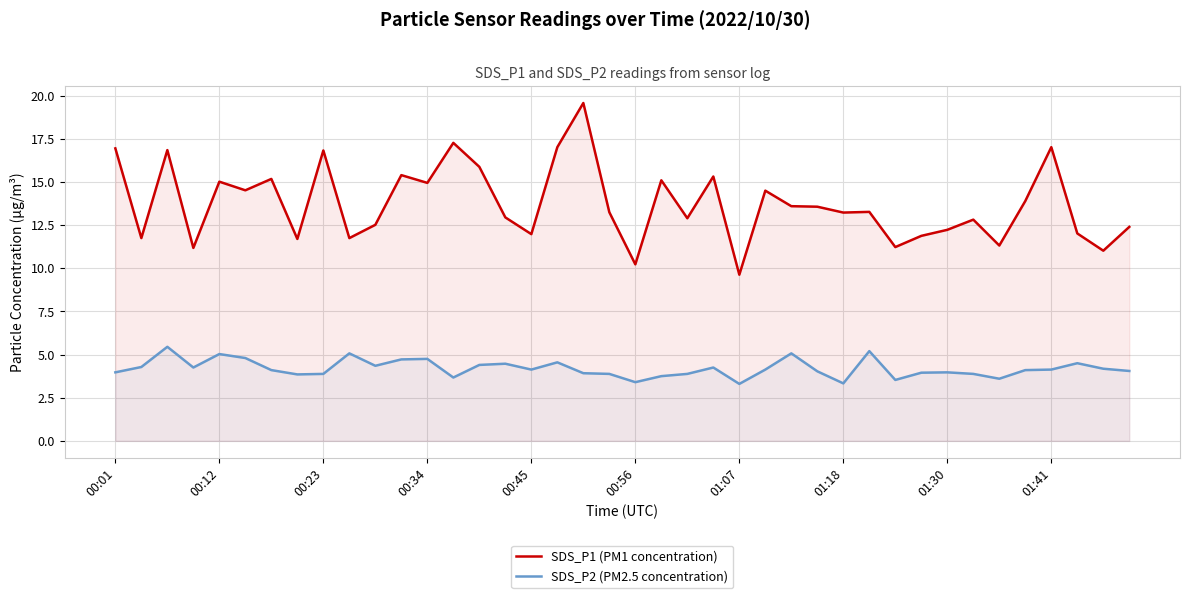

Reading left to right, extract all data points from this chart.

SDS_P1 (PM1 concentration): 16.9	11.8	16.9	11.2	15.0	14.5	15.2	11.7	16.8	11.8	12.5	15.4	14.9	17.3	15.9	12.9	12.0	17.0	19.6	13.2	10.2	15.1	12.9	15.3	9.6	14.5	13.6	13.6	13.2	13.3	11.2	11.9	12.2	12.8	11.3	13.9	17.0	12.0	11.0	12.4
SDS_P2 (PM2.5 concentration): 4.0	4.3	5.5	4.2	5.0	4.8	4.1	3.9	3.9	5.1	4.3	4.7	4.8	3.7	4.4	4.5	4.1	4.5	3.9	3.9	3.4	3.8	3.9	4.2	3.3	4.1	5.1	4.0	3.3	5.2	3.5	4.0	4.0	3.9	3.6	4.1	4.1	4.5	4.2	4.0